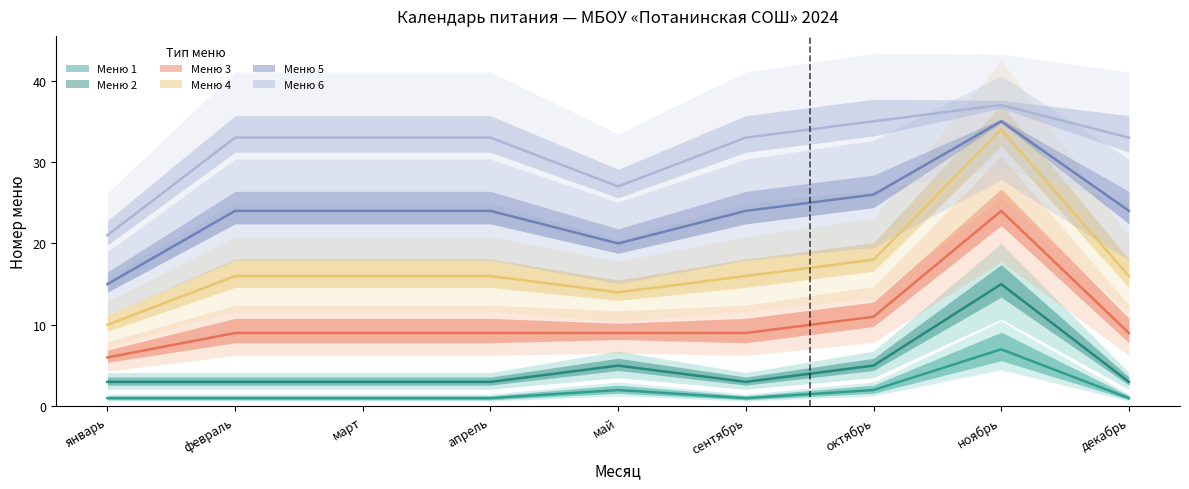

True or false: Меню 3 and Меню 2 cross at least once.

False